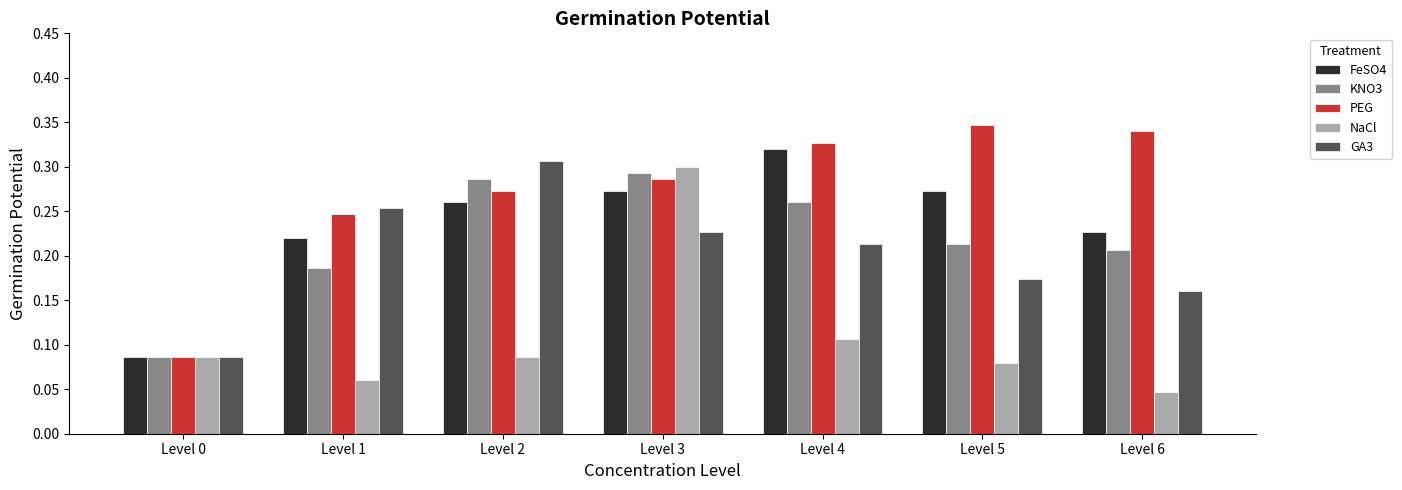

What is the total value across all series at Level 5?

1.1